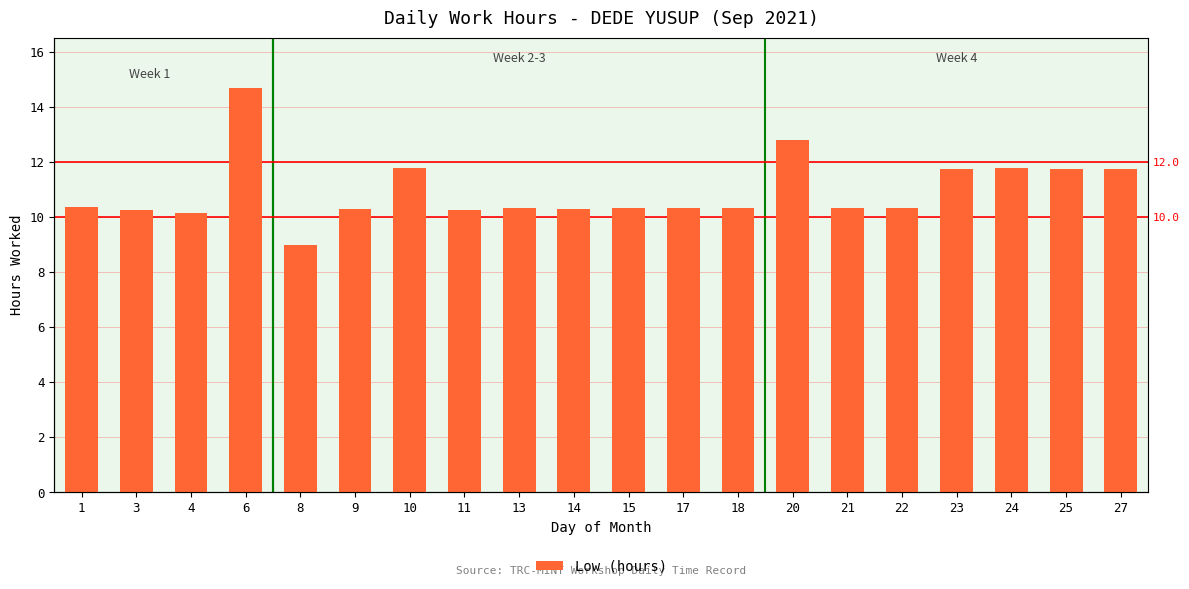

Rank the categories by value from lowest to highest.

8, 4, 11, 3, 14, 9, 17, 18, 13, 22, 15, 21, 1, 27, 25, 23, 10, 24, 20, 6